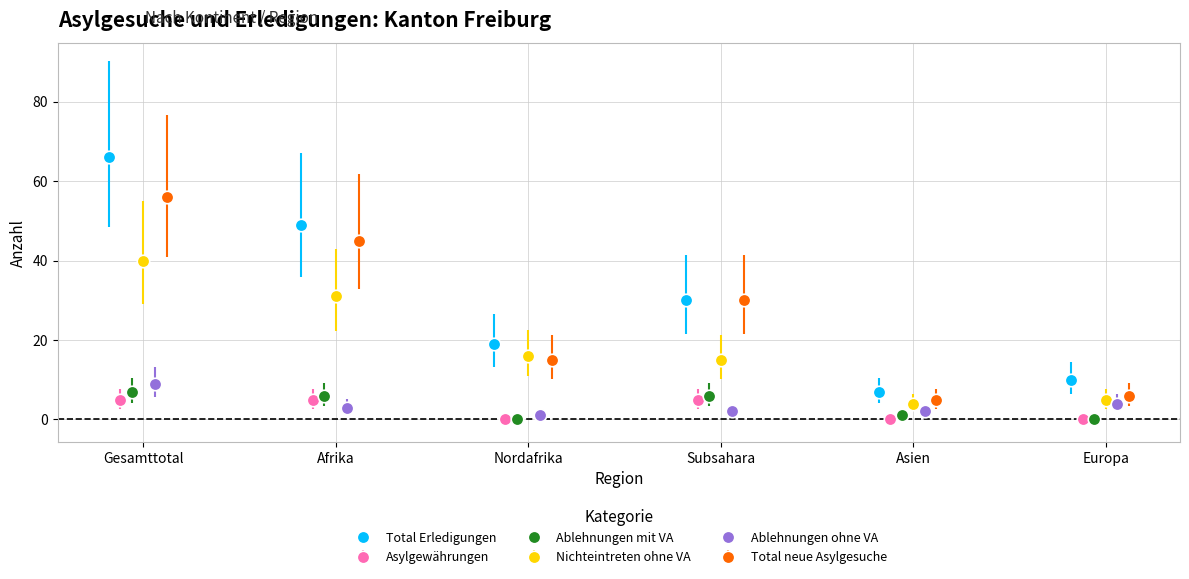

What is the highest value of the Ablehnungen mit VA series?

7